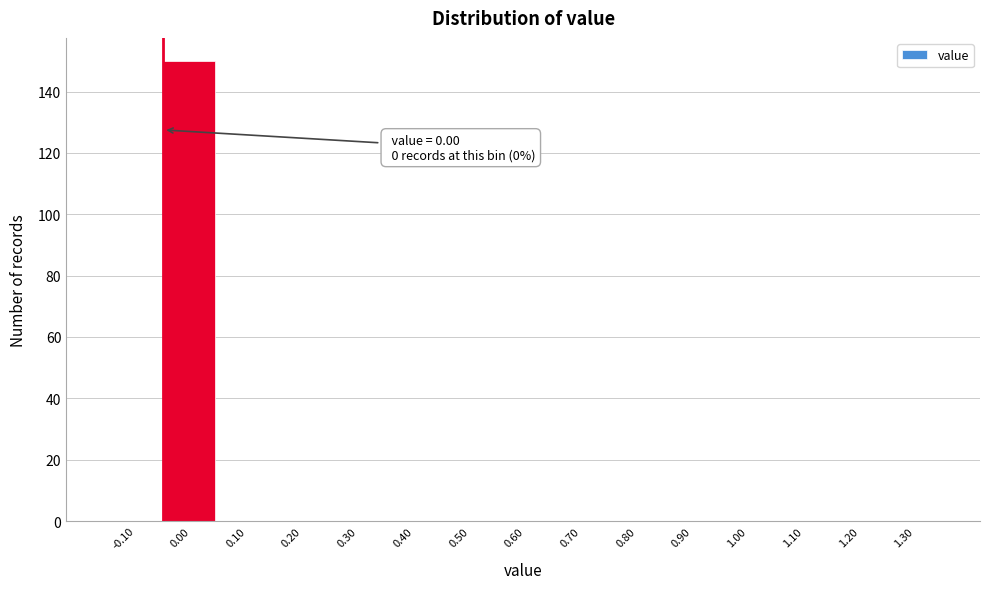

Reading right to left, transcribe all the data shown in this chart.

1.30=0	1.20=0	1.10=0	1.00=0	0.90=0	0.80=0	0.70=0	0.60=0	0.50=0	0.40=0	0.30=0	0.20=0	0.10=0	0.00=150	-0.10=0